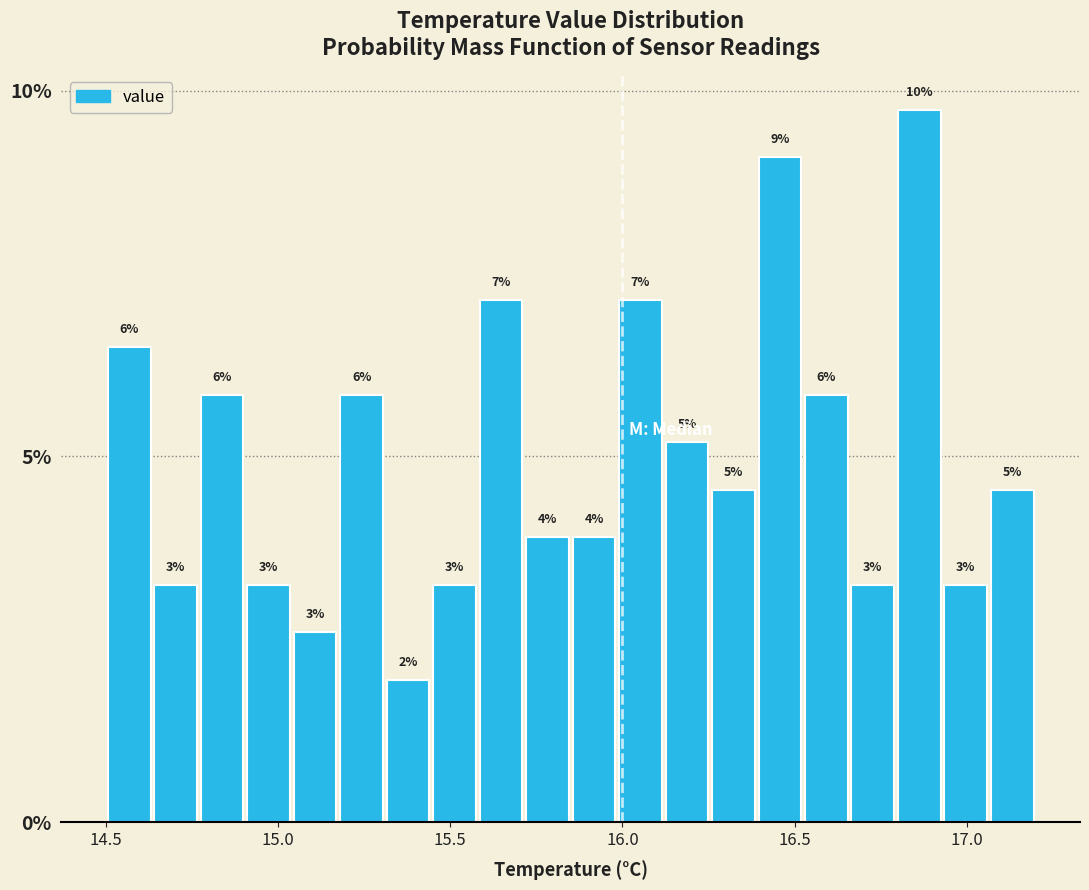

Read against the x-axis, roughly where is the centre of the tallest bar?

16.85